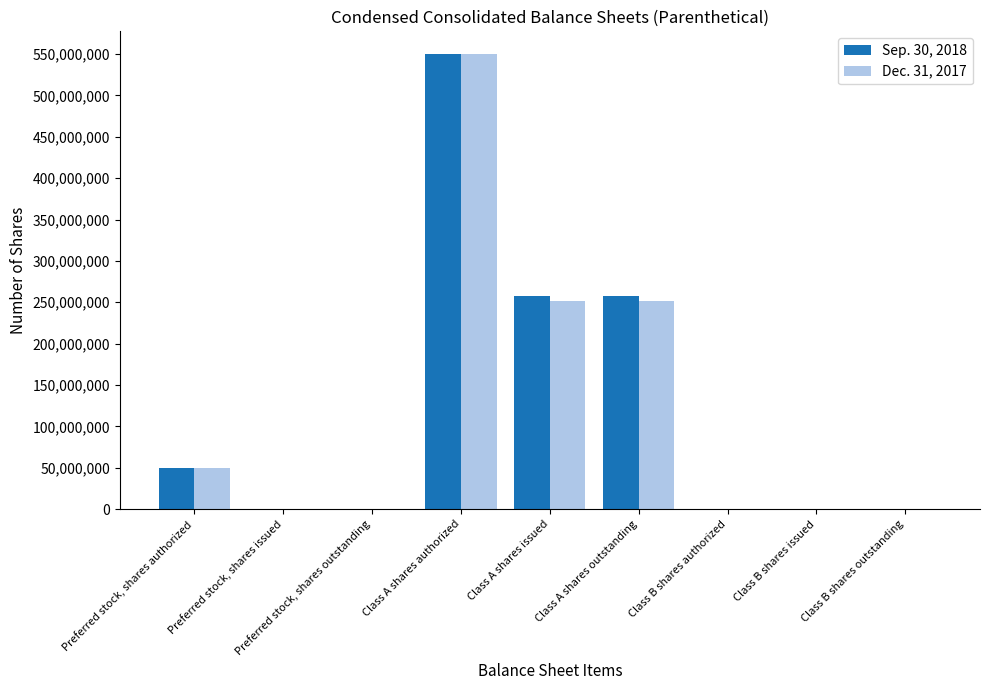

At which category does the chart reach its peak across all series?

Class A shares authorized